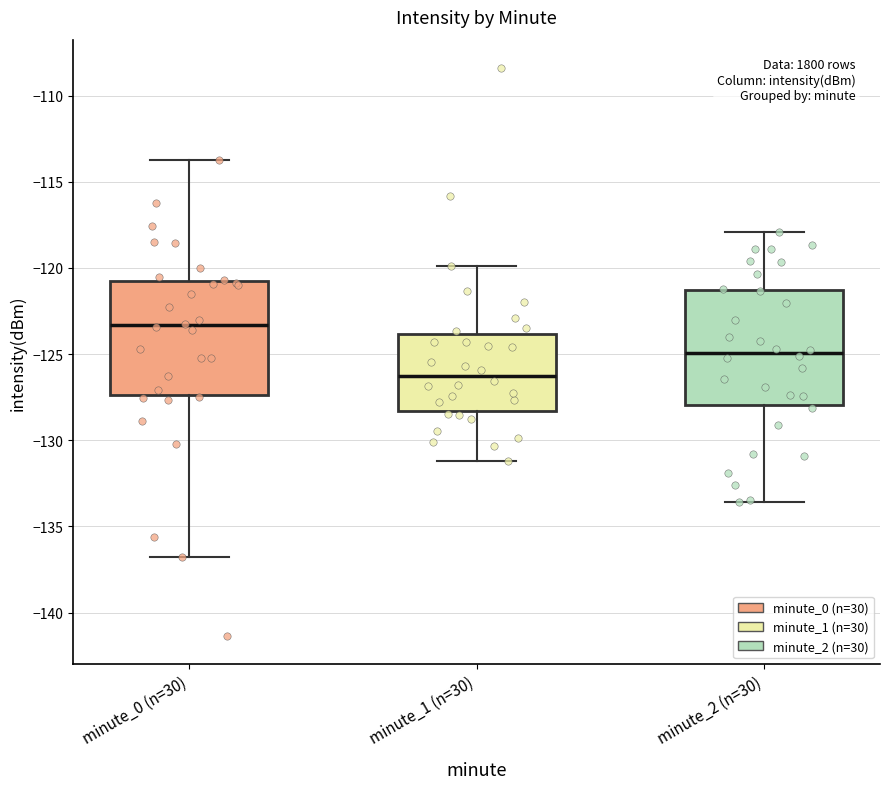

Reading left to right, read every box against the y-axis: the position of its median line, the range the box covers, and the ends of its whiskers. The values are not printed on the chart, so give them approximately, as read against the axis.

minute_0 (n=30): median -123.5, box -127.5 to -120.5, whiskers -137.0 to -113.5
minute_1 (n=30): median -126.0, box -128.5 to -124.0, whiskers -131.0 to -120.0
minute_2 (n=30): median -125.0, box -128.0 to -121.5, whiskers -133.5 to -118.0